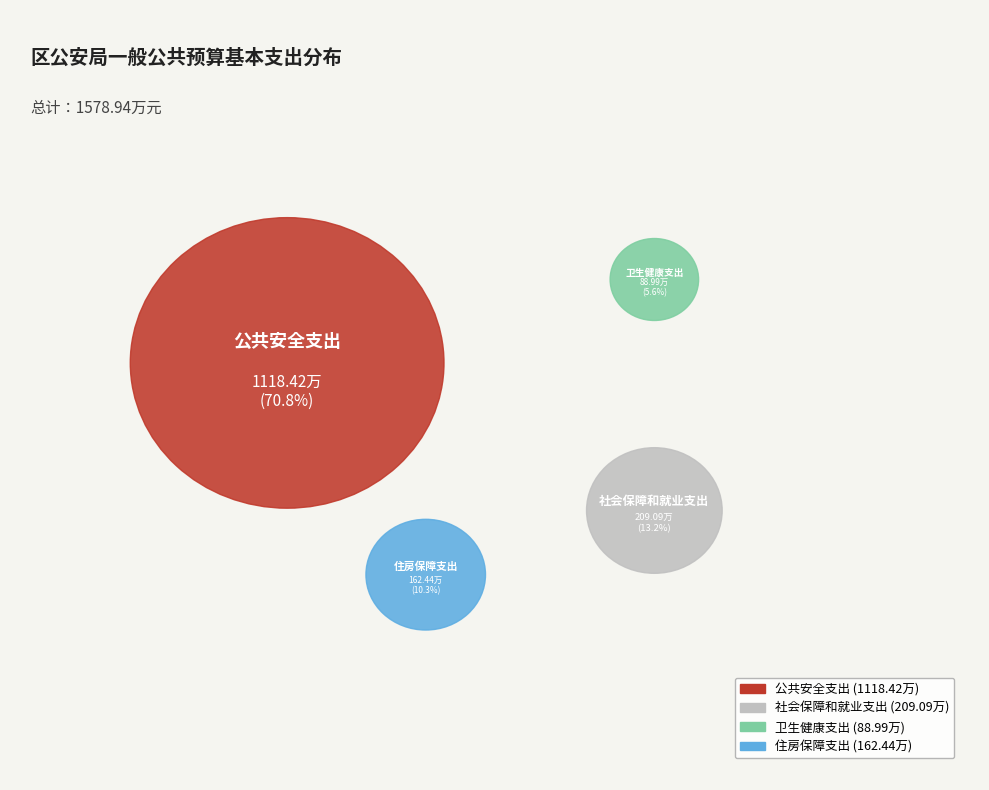

What percentage is the 社会保障和就业支出 slice, to the nearest percent?

13%